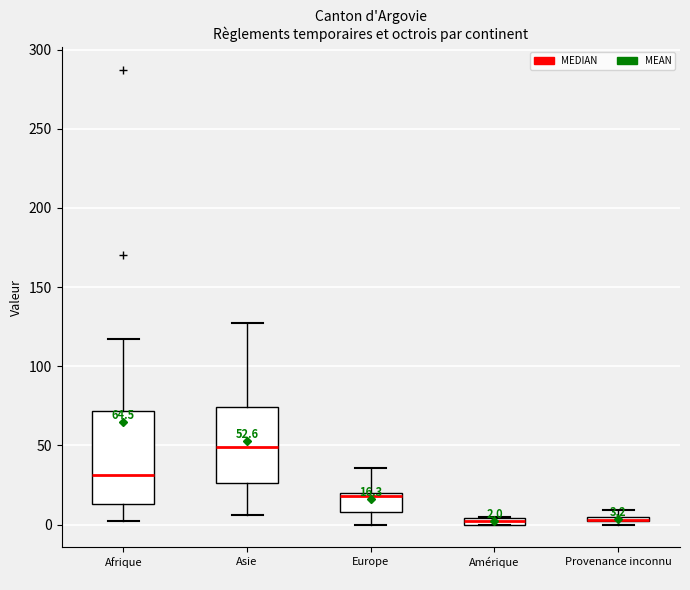

Comparing the boxes themselves (not the whiskers), which one is the tallest?

Afrique